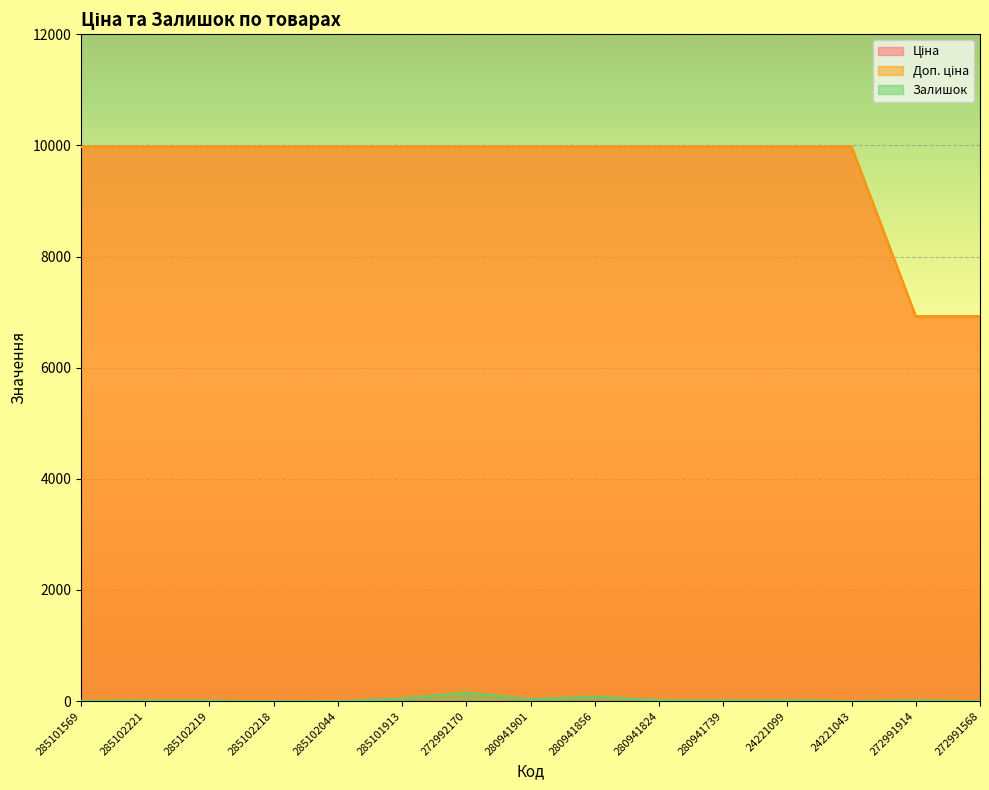

What is the sum of the Доп. ціна values at 272991568 and 24221099?

16900.7